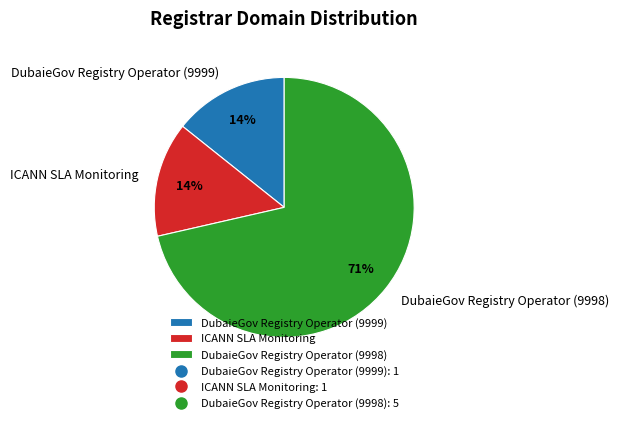

Is there a majority slice in this chart?

Yes